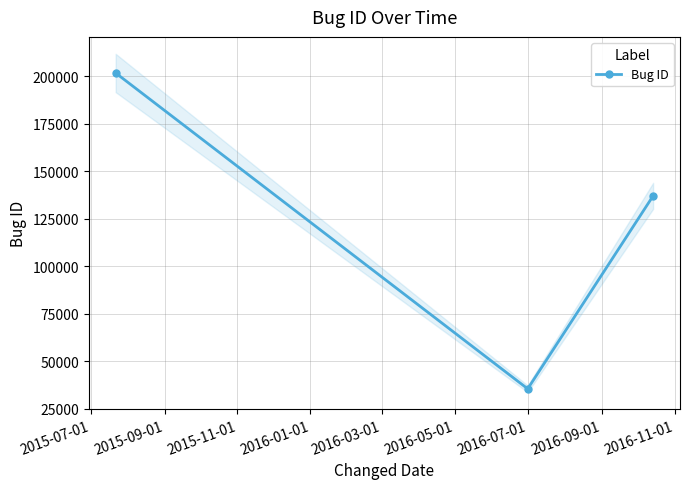

What is the lowest value of the Bug ID series?

35582